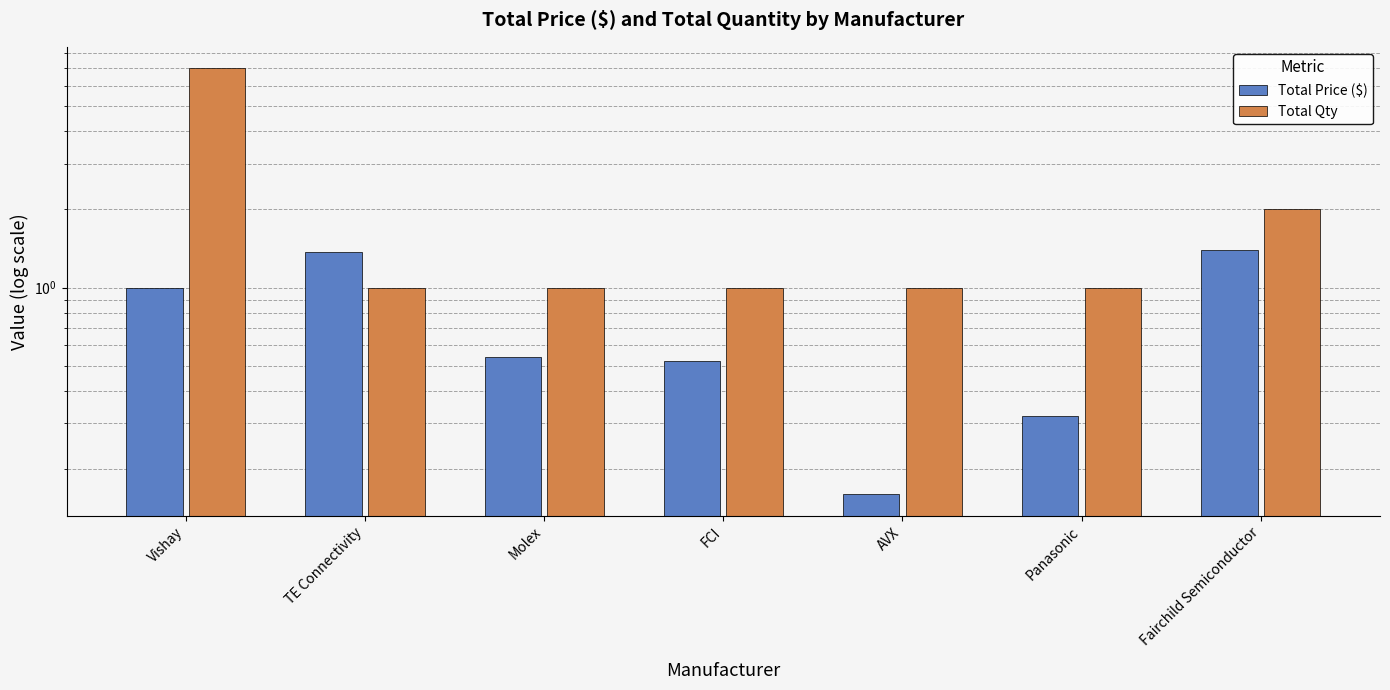

List the labels in order of Total Qty value, smallest first.

TE Connectivity, Molex, FCI, AVX, Panasonic, Fairchild Semiconductor, Vishay